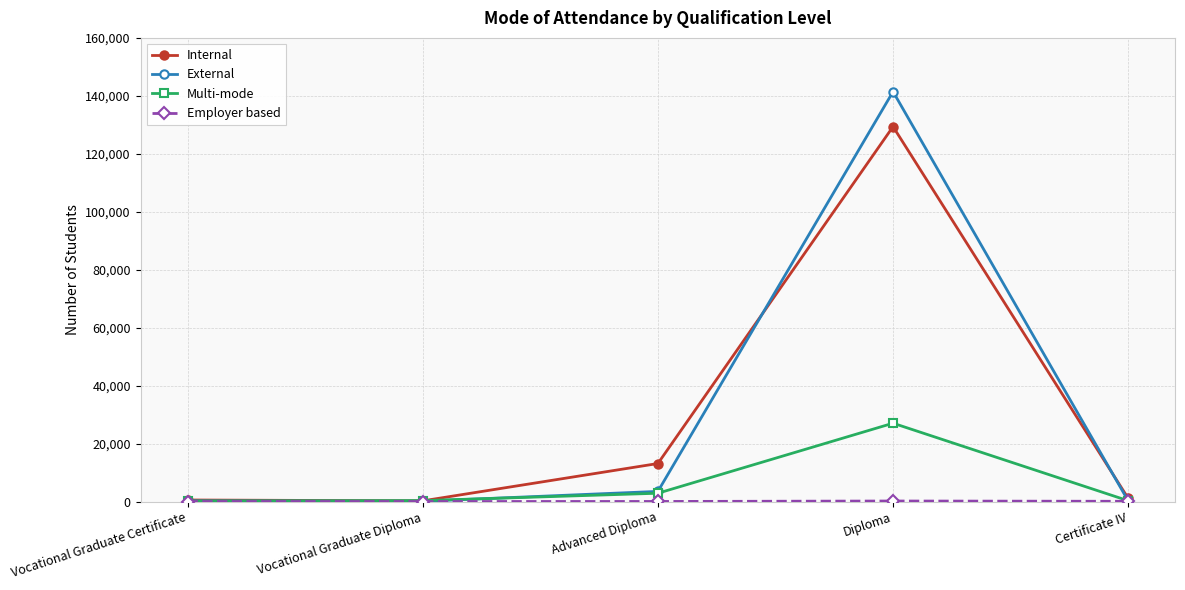

True or false: Multi-mode has more than 2 points higher than both neighbors.

False